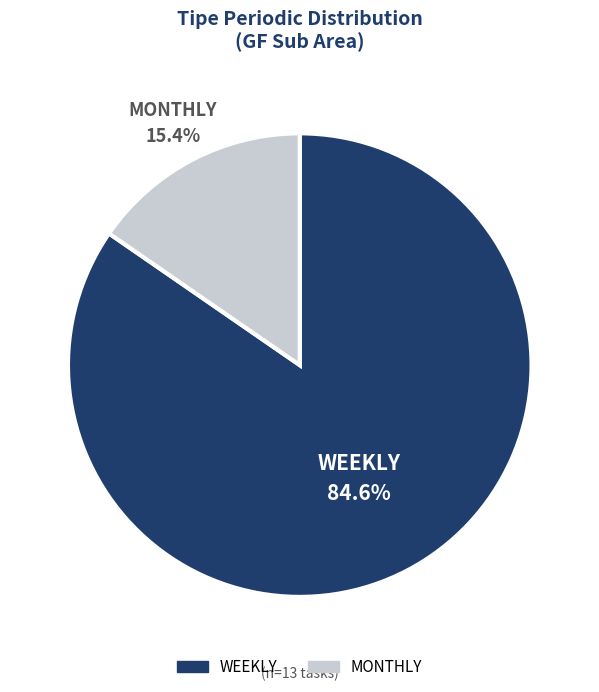

Rank the categories by value from highest to lowest.

WEEKLY, MONTHLY